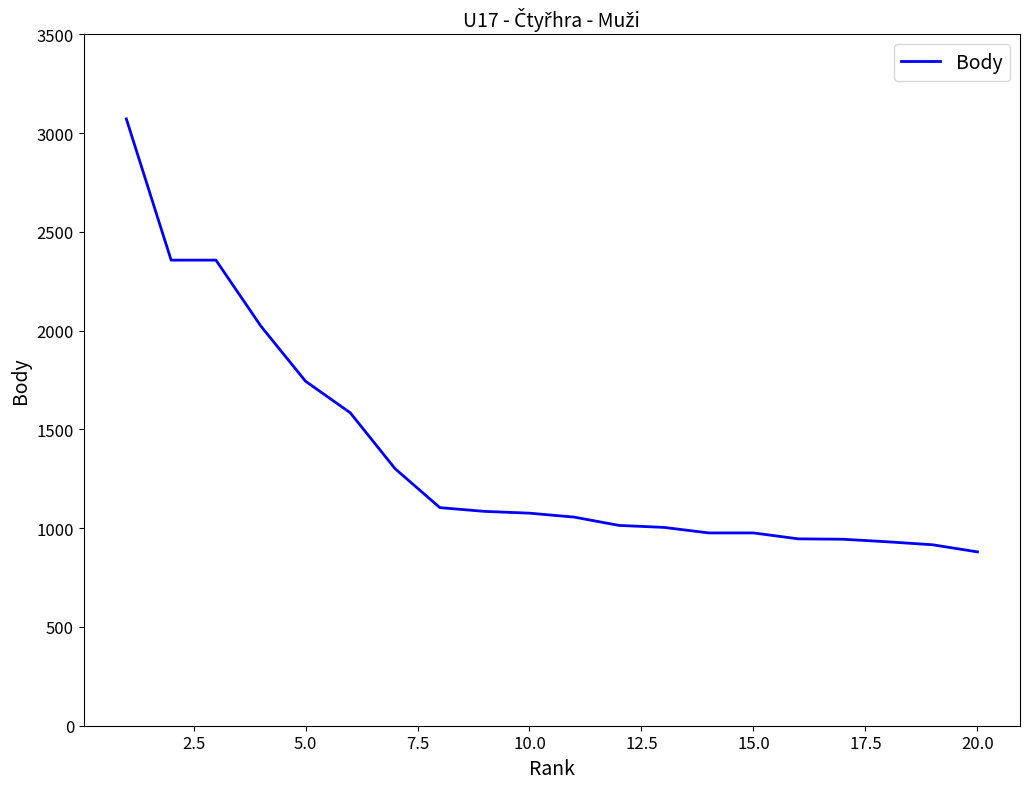

What is the maximum value shown in the chart?

3072